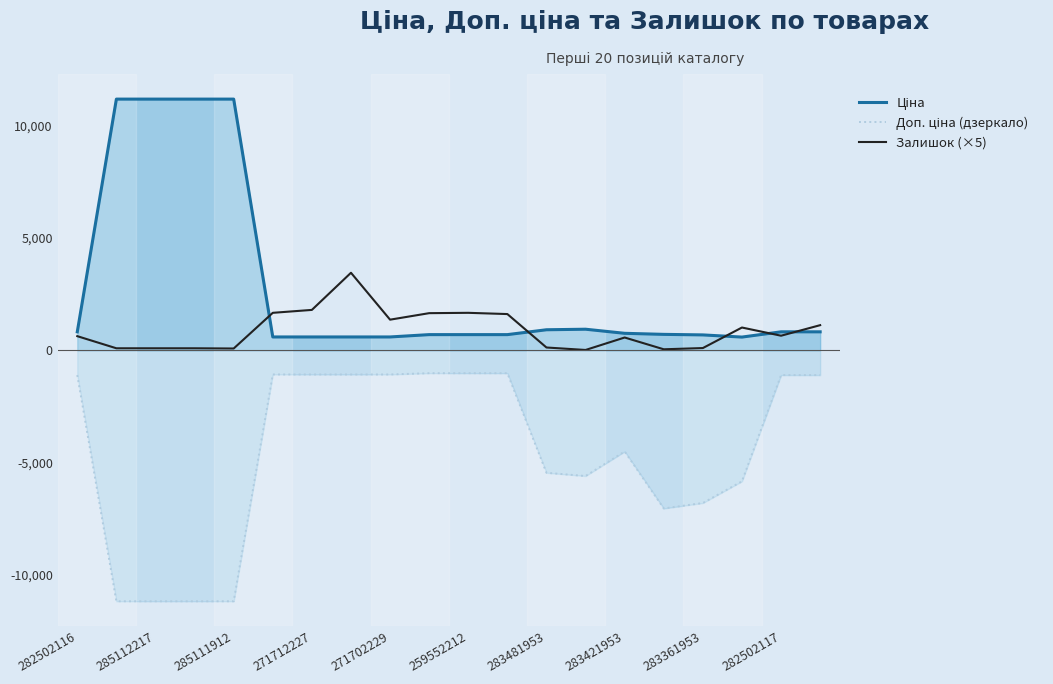

True or false: Залишок (×5) and Доп. ціна (дзеркало) intersect in this chart.

False